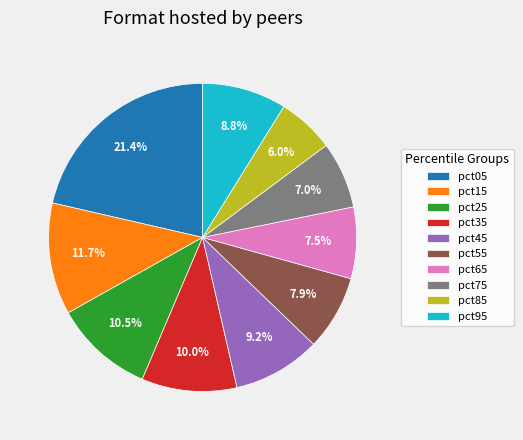

Between pct85 and pct15, which is larger?

pct15